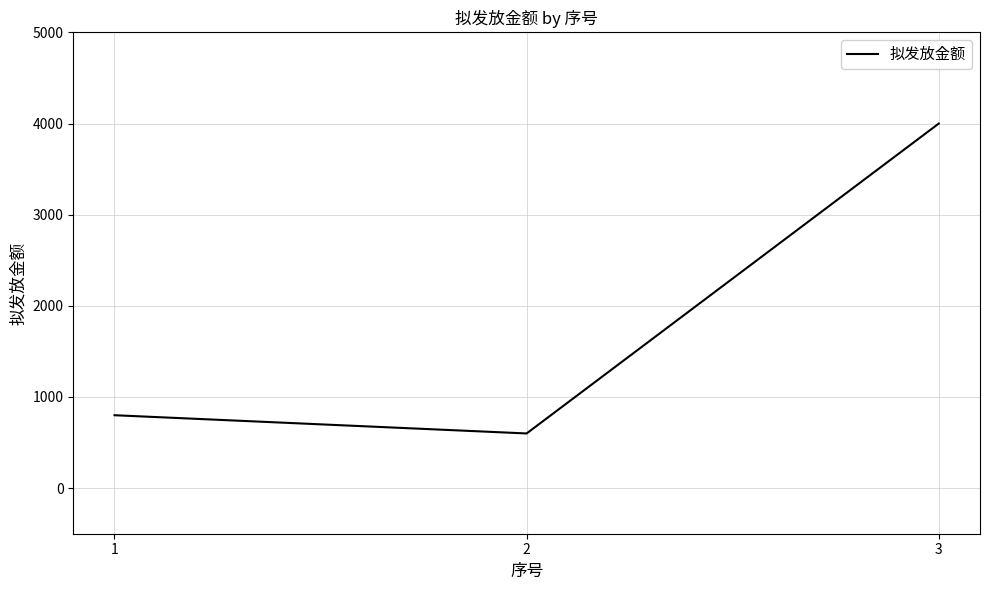

Which label corresponds to the smallest value in the chart?

2